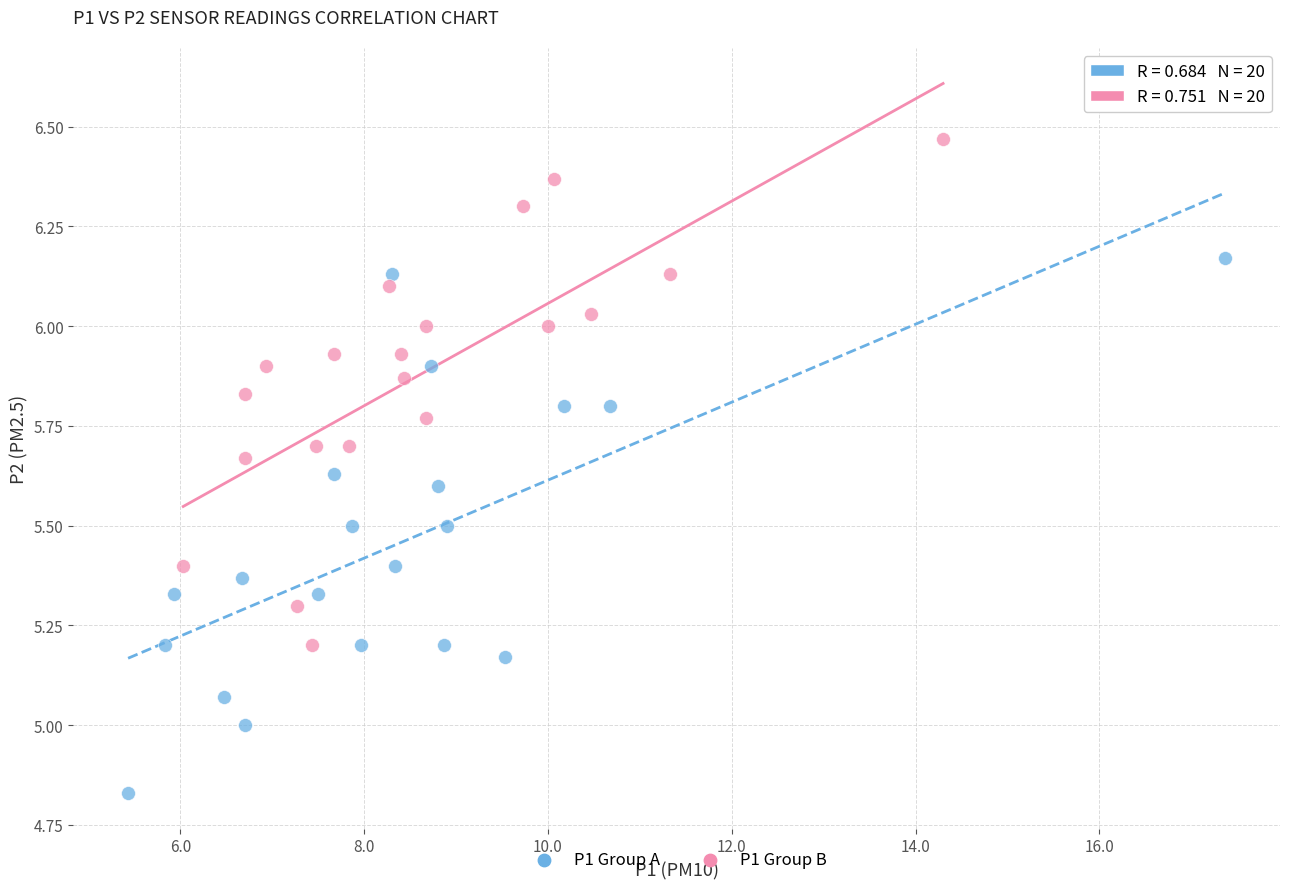

Which series has the widest spread of Y values?

P1 Group A